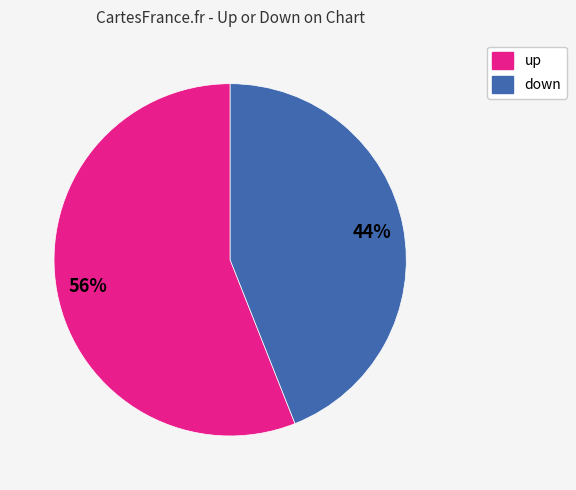

Rank the categories by value from highest to lowest.

up, down